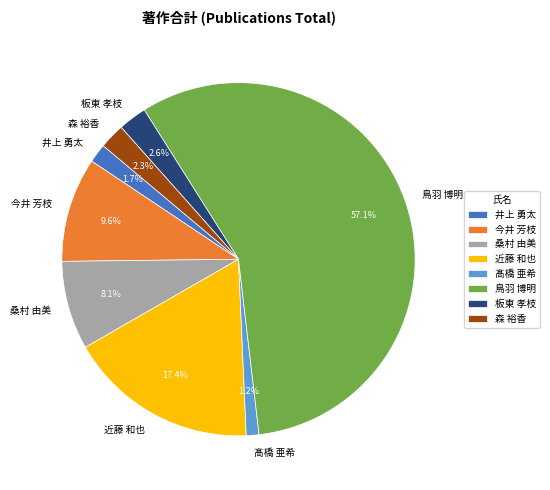

To the nearest percent, what portion does 森 裕香 represent?

2%